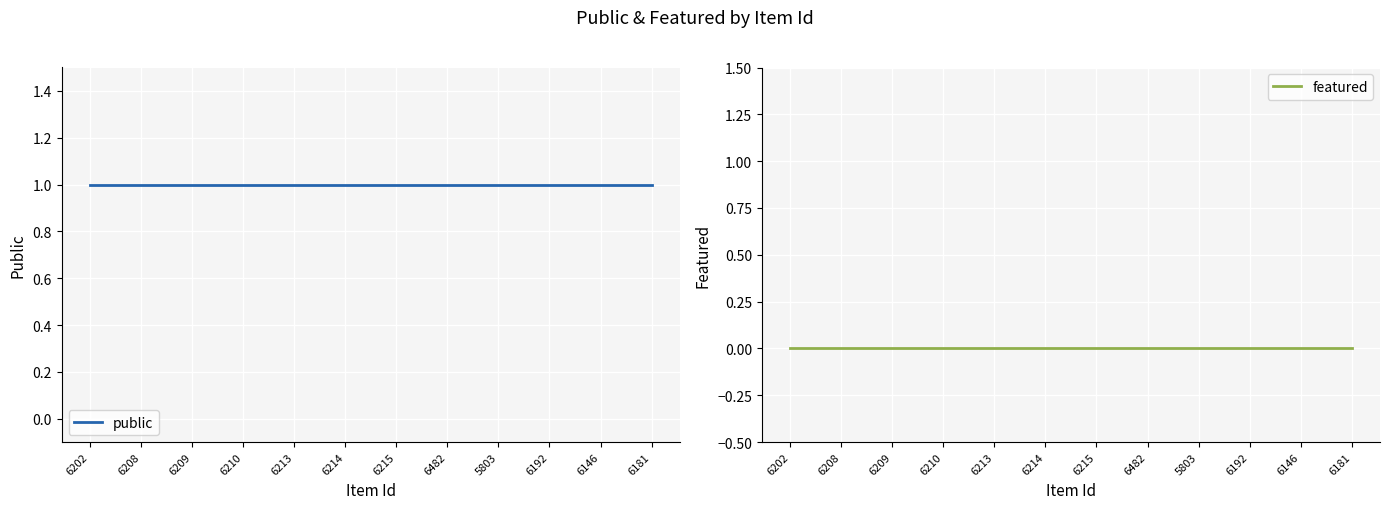

At 6209, list the series in order from smallest to largest.

featured, public